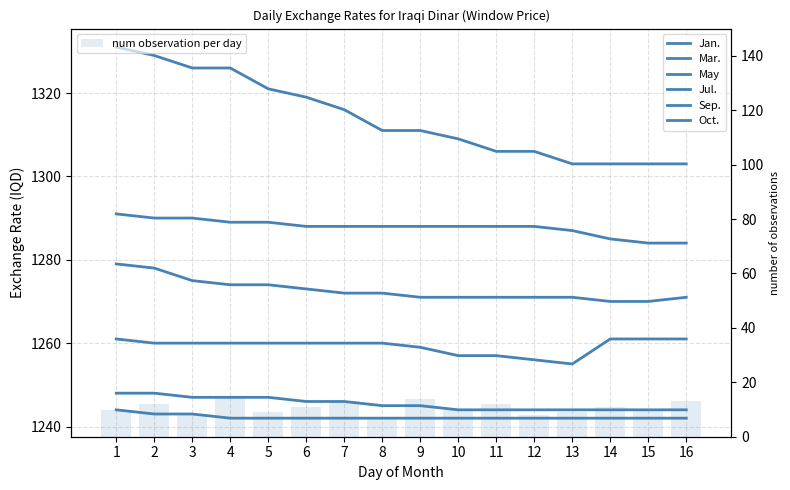

Which category has the lowest value in the Sep. series?

10